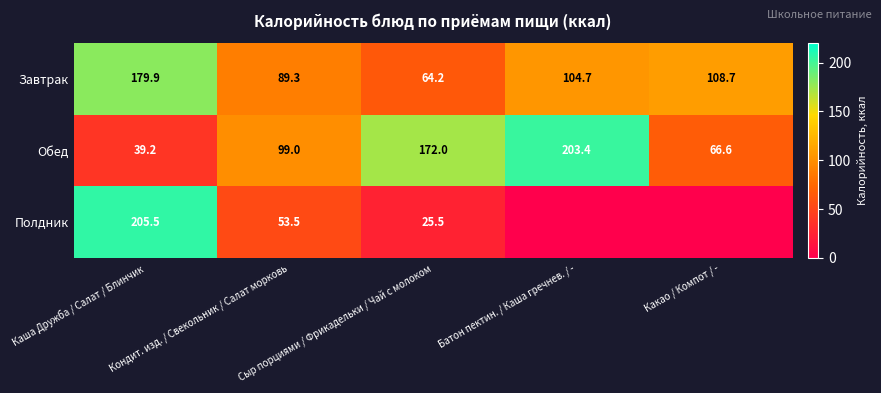

Read the Обед value at Какао / Компот / -.

66.6